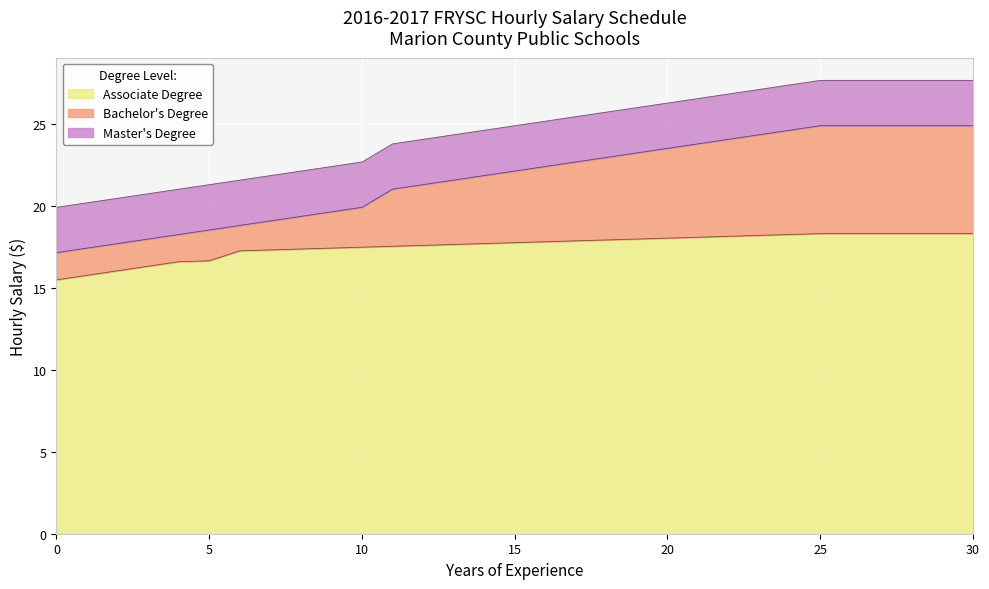

What is the value of the Associate Degree point at the 14th from the left?

17.6